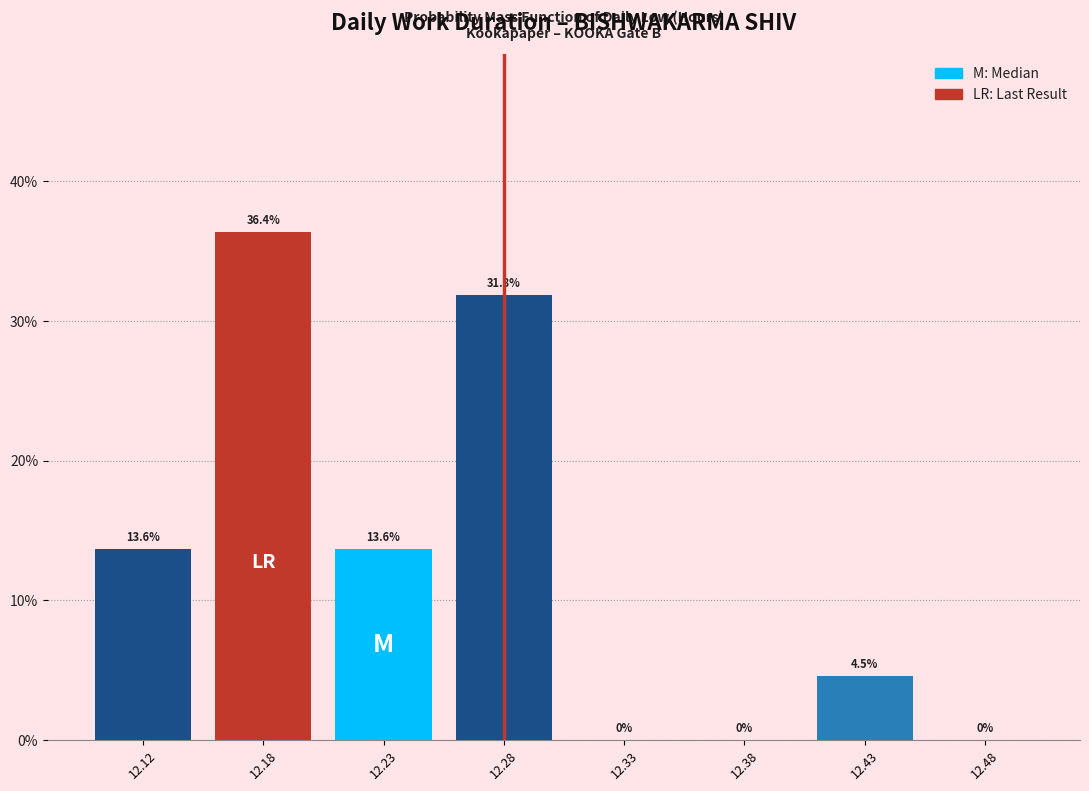

Are the bars horizontal?

No